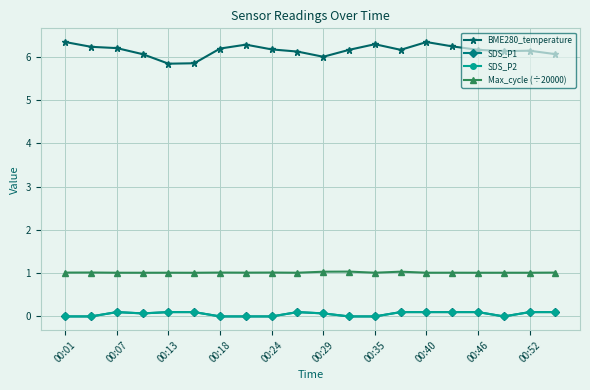

Does the chart have visible grid lines?

Yes